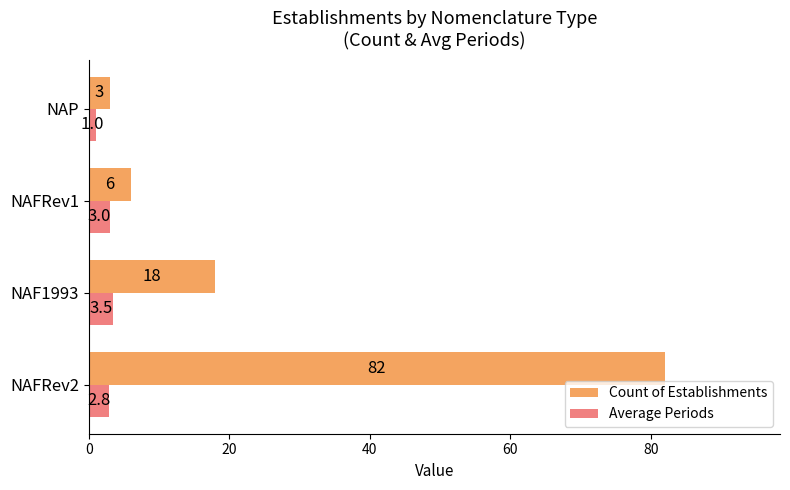

What is the difference between the Count of Establishments values at NAF1993 and NAFRev1?

12.0